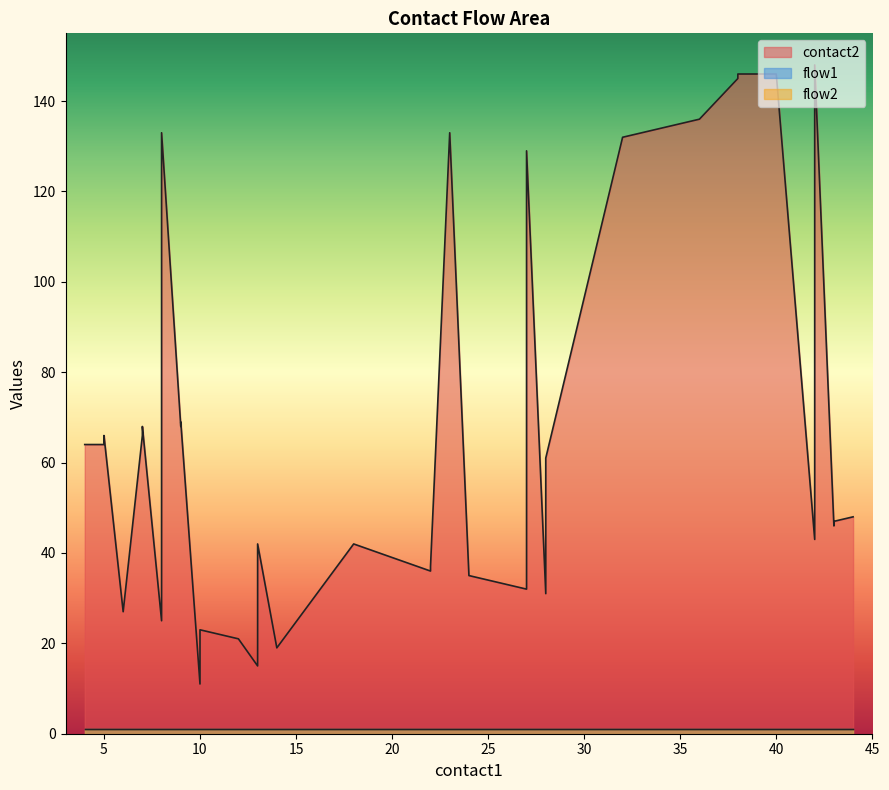

What is the average value of the flow2 series?

1